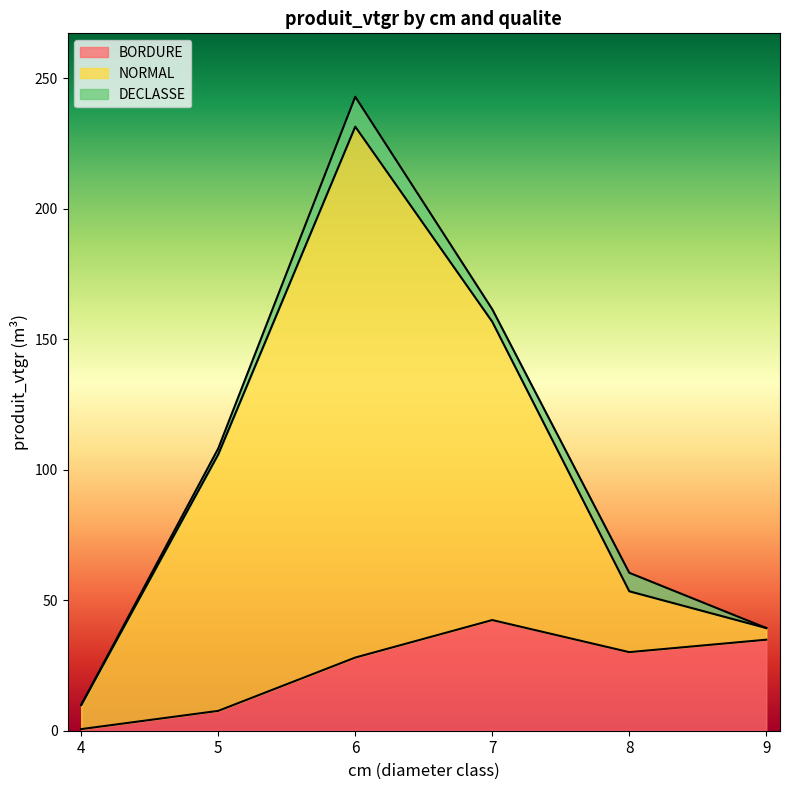

What is the difference between the highest and lowest values at 8?

23.3